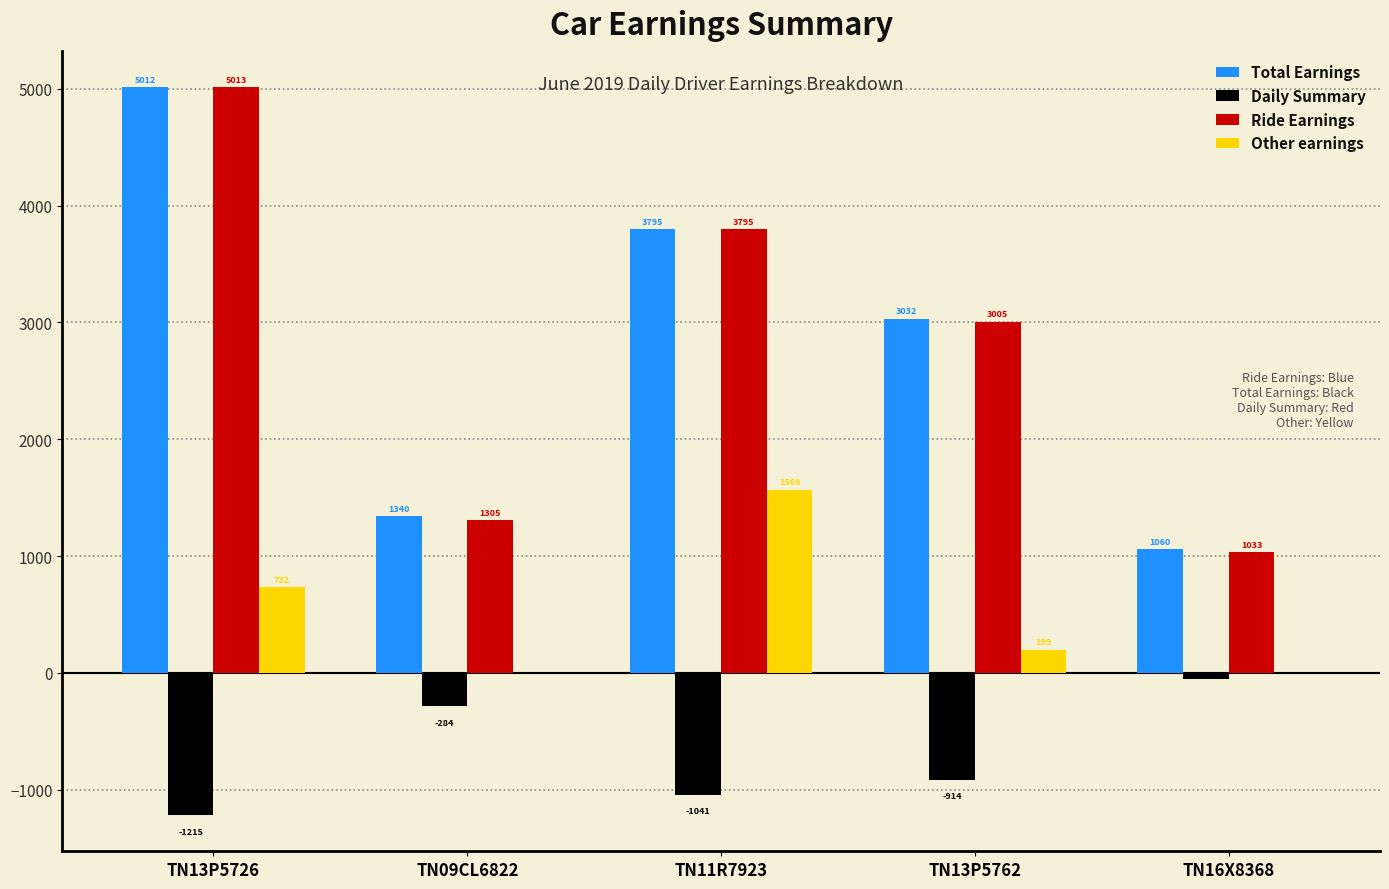

What is the approximate value of Ride Earnings at TN11R7923?

3795.8